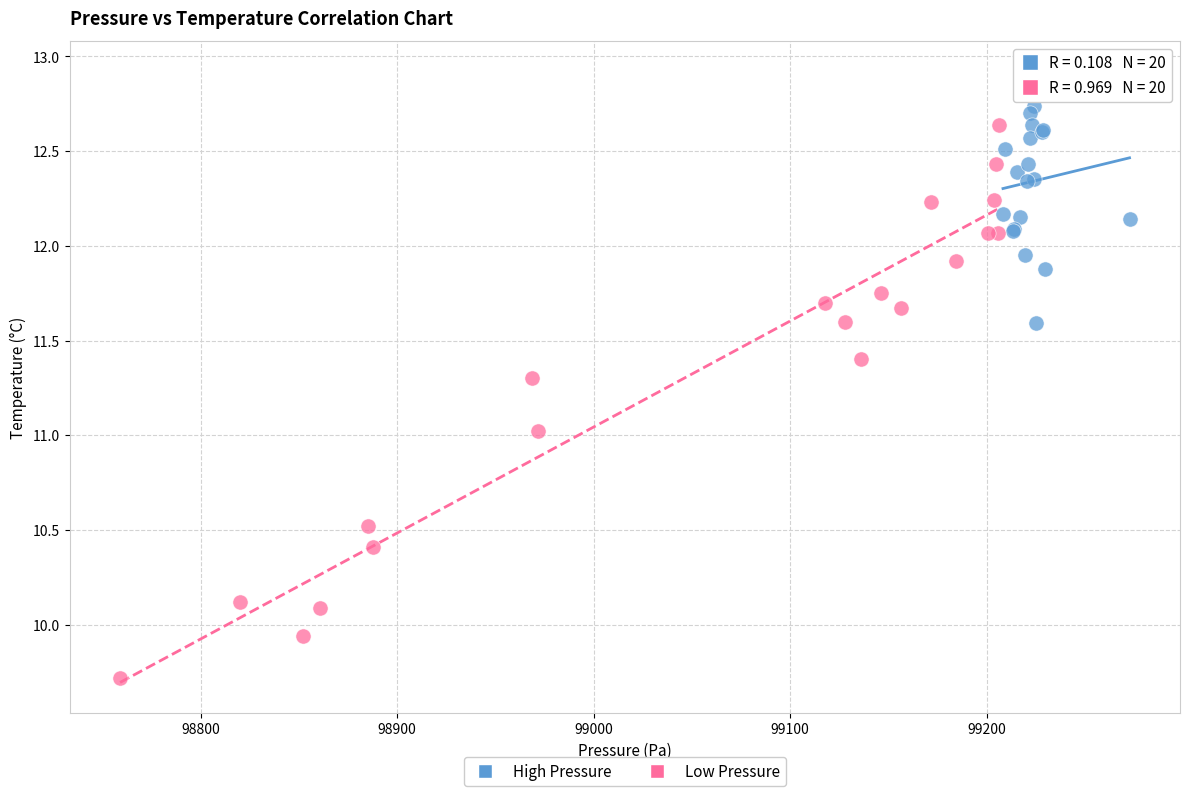

Which series contains the lowest Y value?

Low Pressure